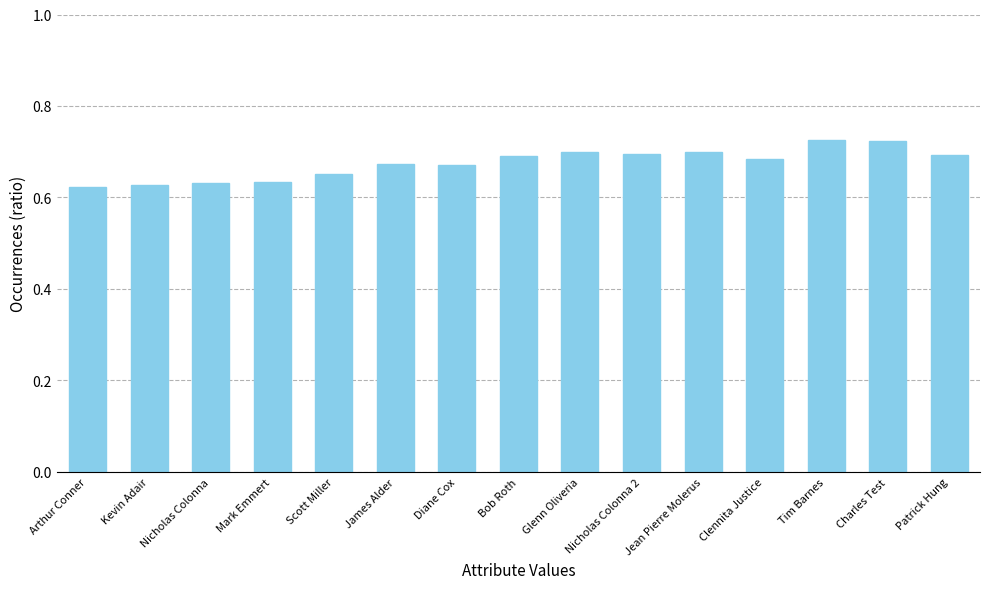

Which has a higher value, Glenn Oliveria or James Alder?

Glenn Oliveria